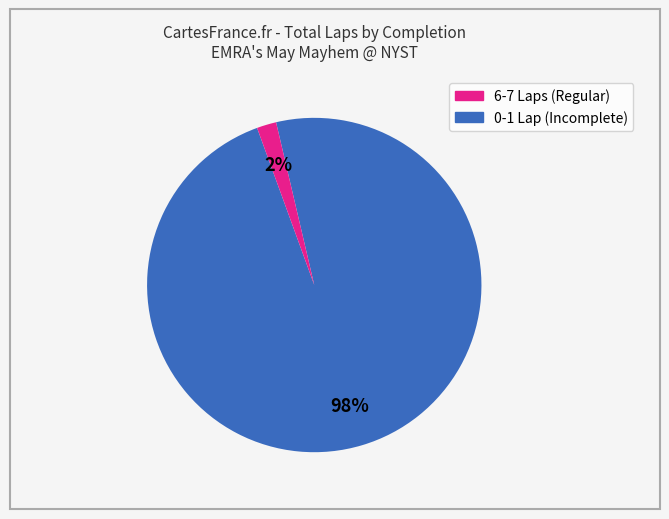

To the nearest percent, what is the average slice percentage?

50%